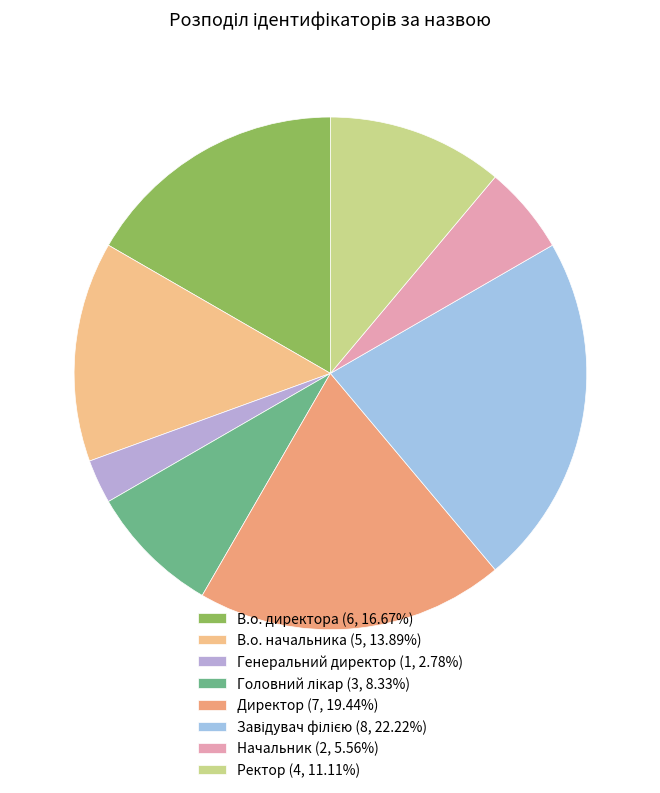

Does Завідувач філією represent more than half of the total?

No